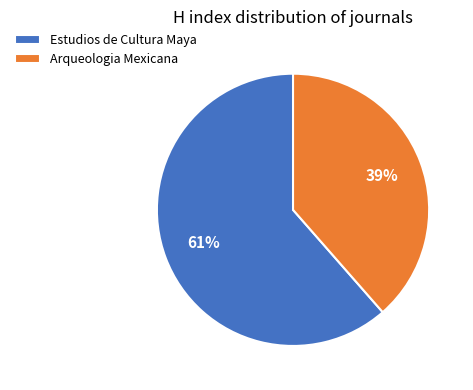

How many segments does this pie chart have?

2